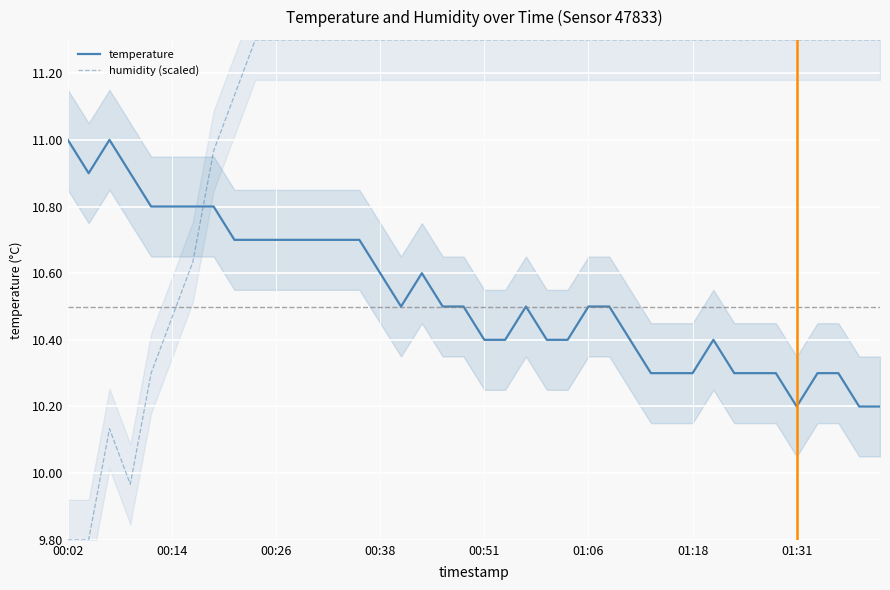

Which series ends up on top after the final intersection of temperature and humidity (scaled)?

humidity (scaled)